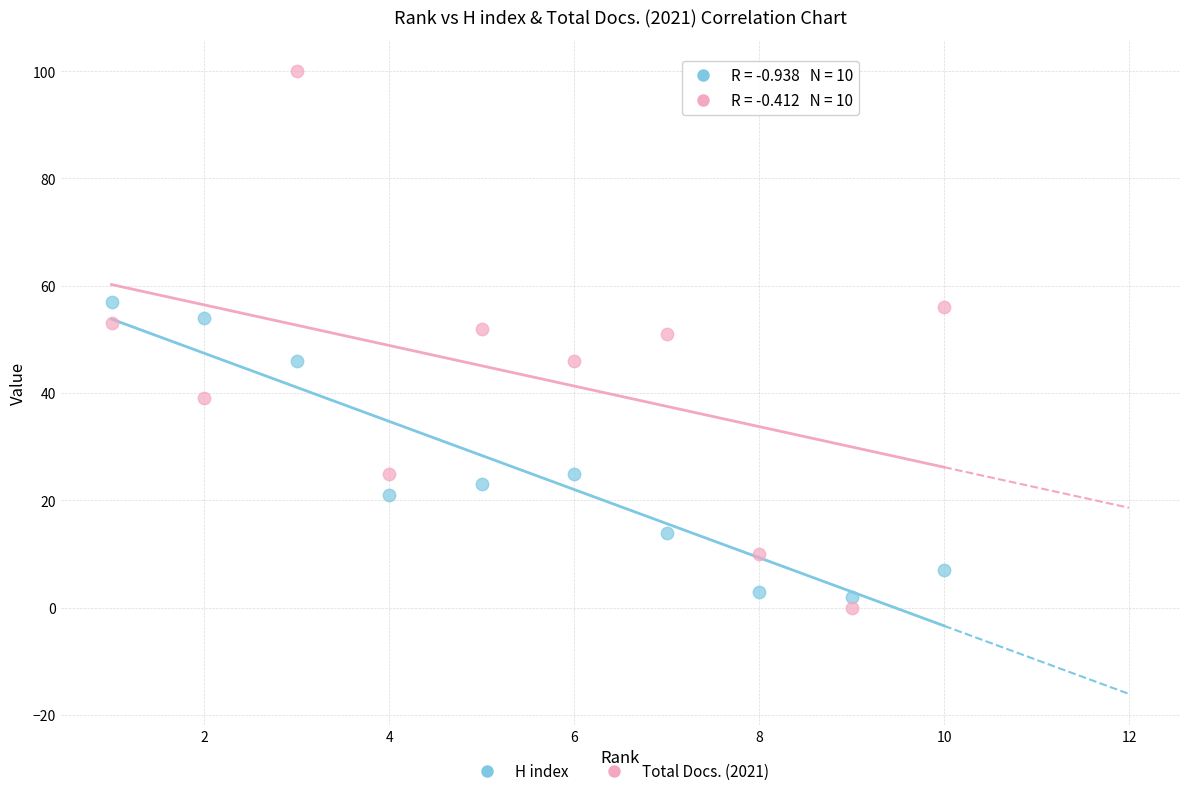

Which series has the largest Y range (max minus min)?

Total Docs. (2021)